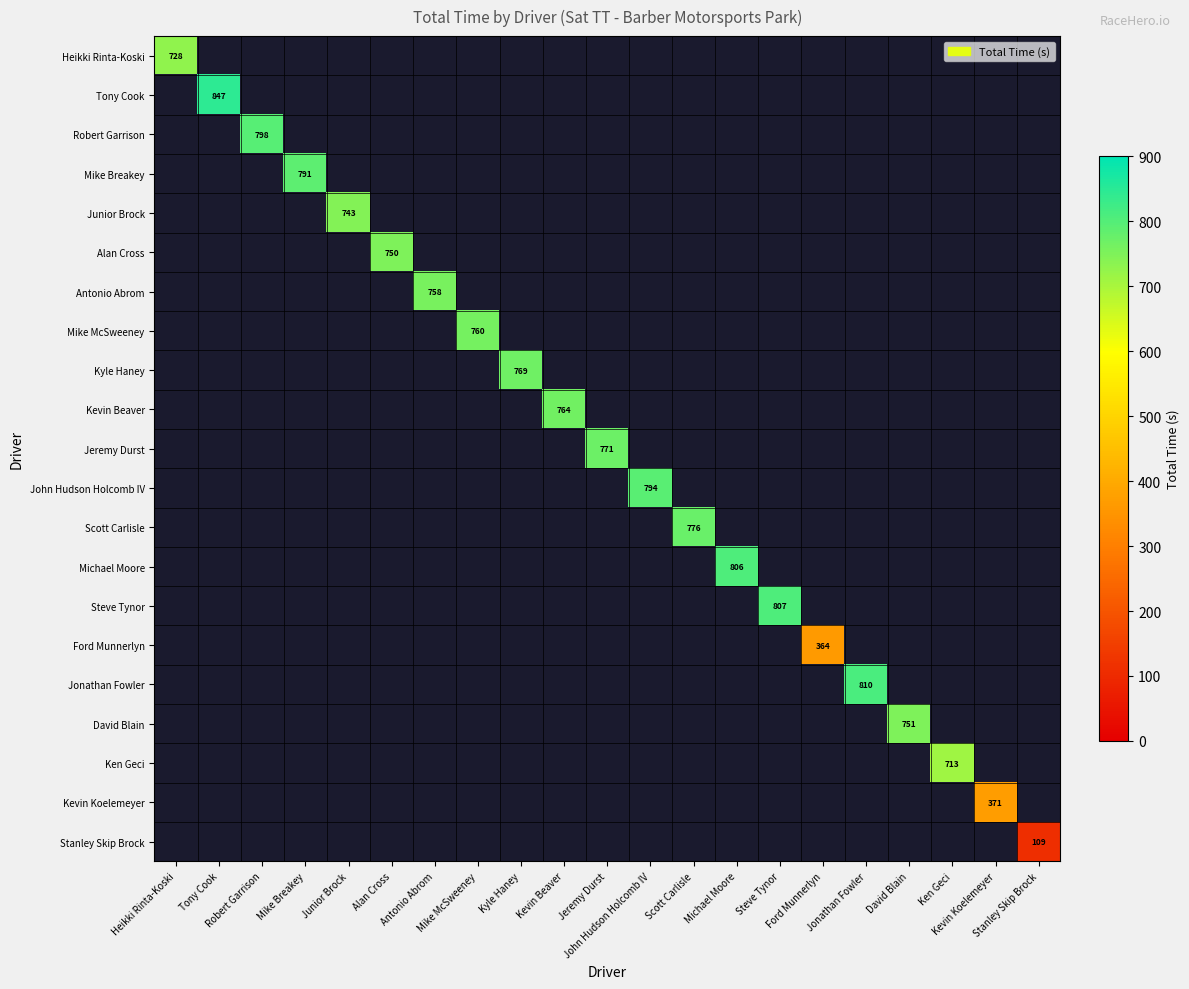

What is the smallest value displayed?

109.3